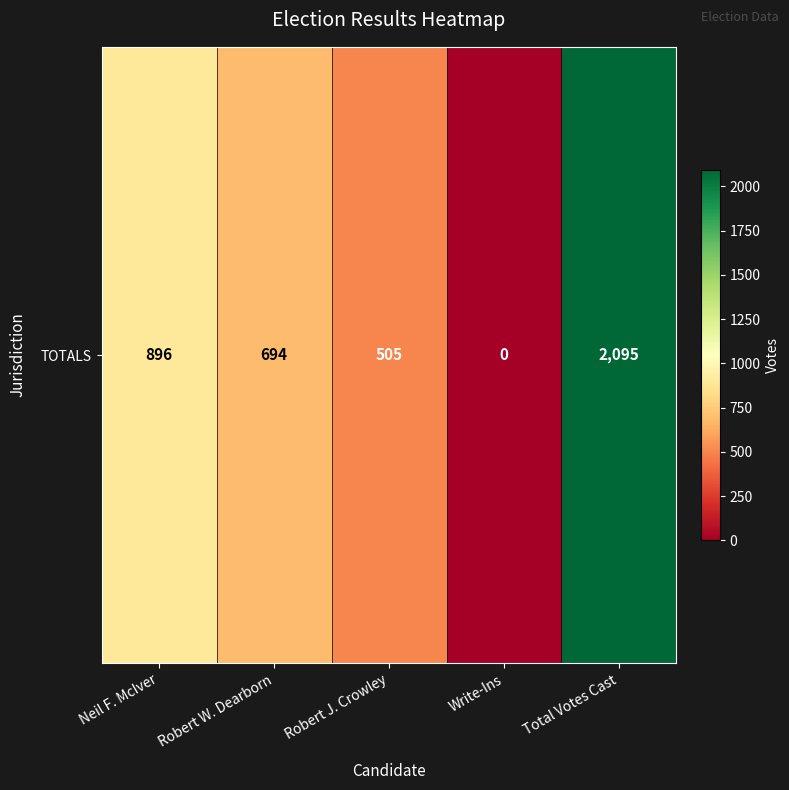

How many data points are above 694?

2